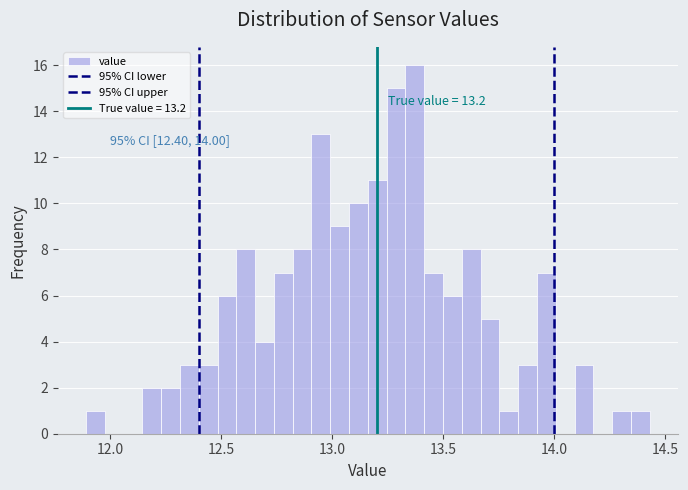

Read against the x-axis, roughly where is the centre of the tallest bar?

13.35